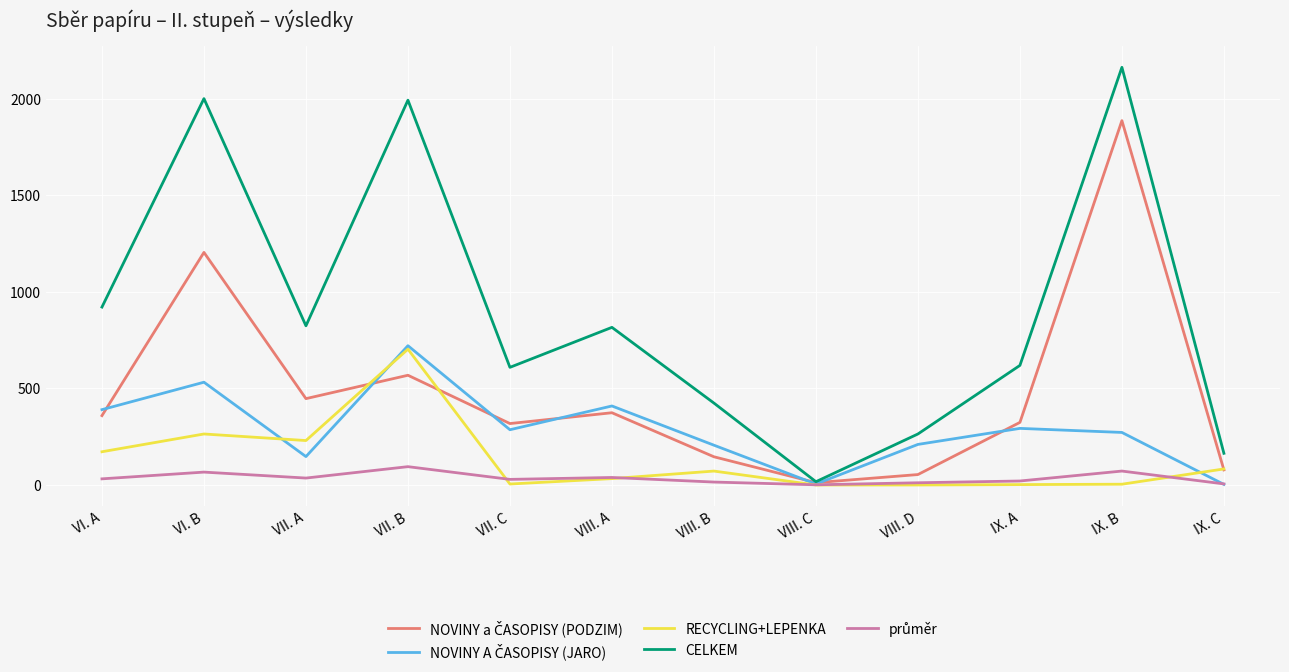

Which series changed the most between VI. A and VI. B?

CELKEM